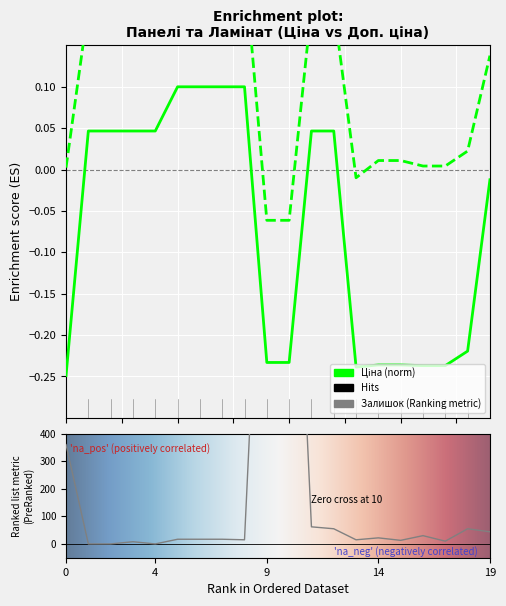

What are all the series names shown in the legend?

Ціна, Доп. ціна, Залишок